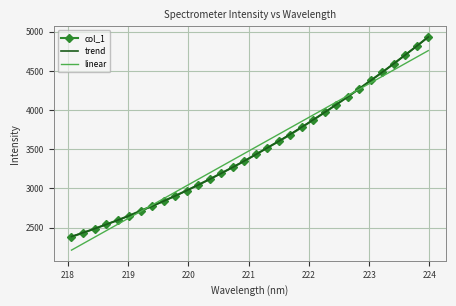

List the labels in order of value, smallest first.

218.0596, 218.2508, 218.442, 218.6332, 218.8244, 219.0156, 219.2067, 219.3979, 219.589, 219.7801, 219.9712, 220.1623, 220.3533, 220.5444, 220.7354, 220.9264, 221.1174, 221.3083, 221.4993, 221.6902, 221.8812, 222.0721, 222.263, 222.4538, 222.6447, 222.8355, 223.0264, 223.2172, 223.408, 223.5987, 223.7895, 223.9802